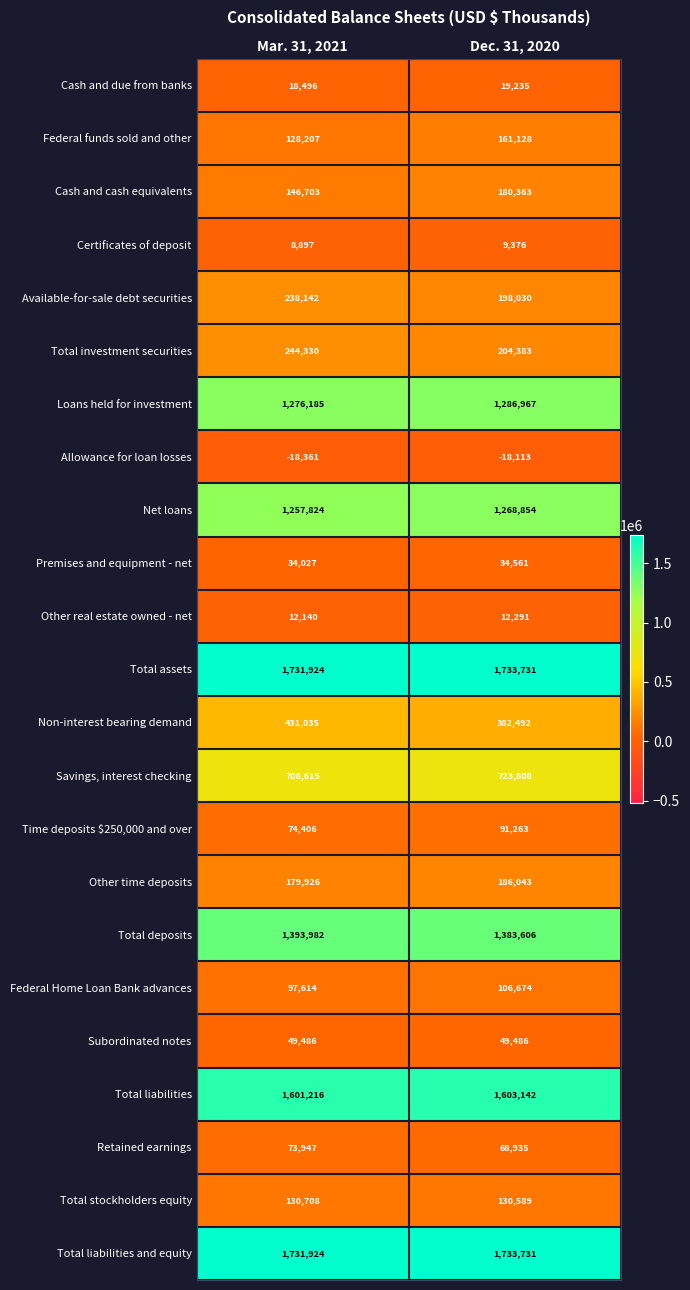

Which series changed the most between Mar. 31, 2021 and Dec. 31, 2020?

Non-interest bearing demand